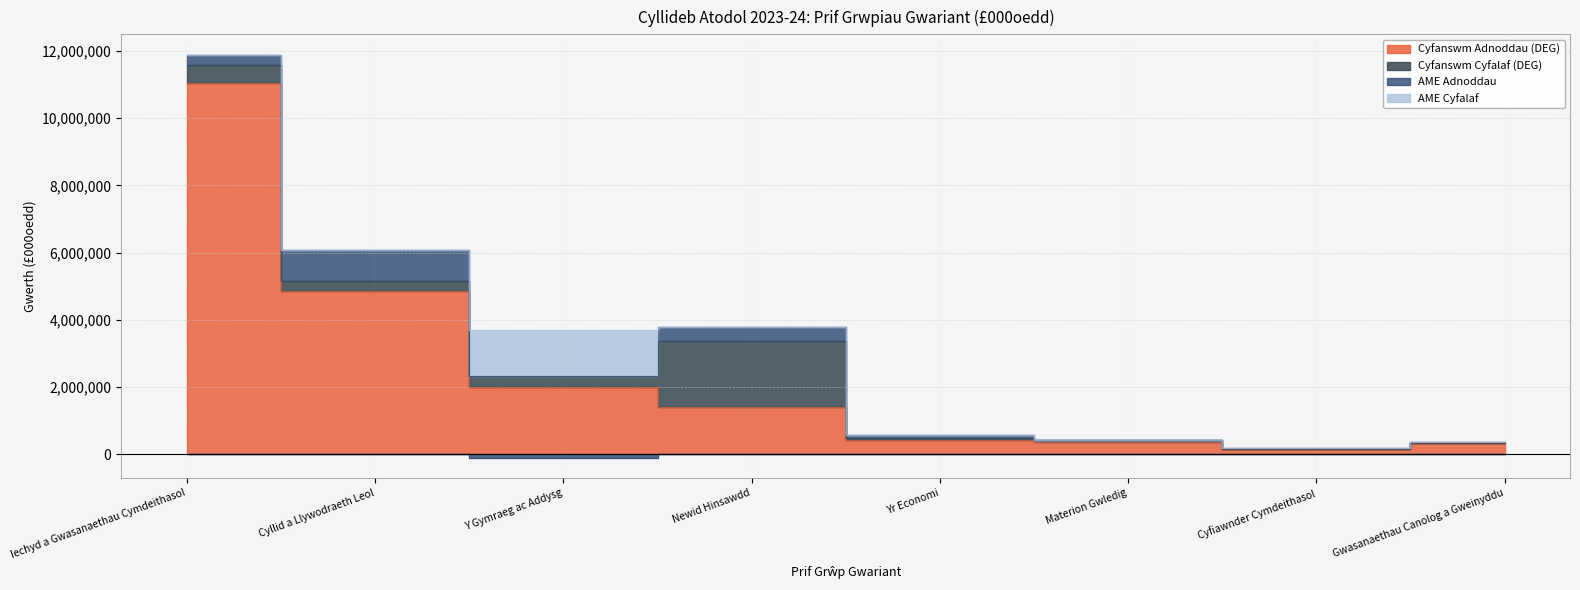

Where is the first local minimum for Cyfanswm Adnoddau (DEG)?

Cyfiawnder Cymdeithasol